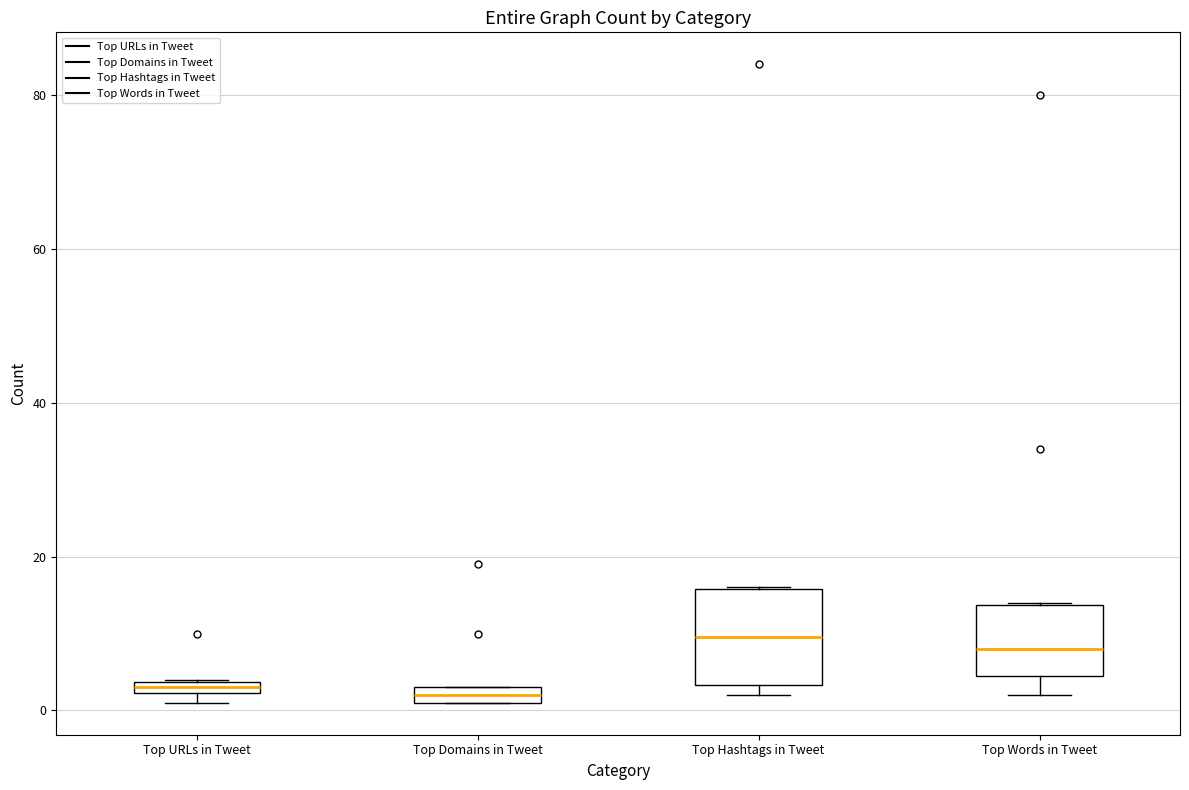

Comparing the boxes themselves (not the whiskers), which one is the tallest?

Top Hashtags in Tweet